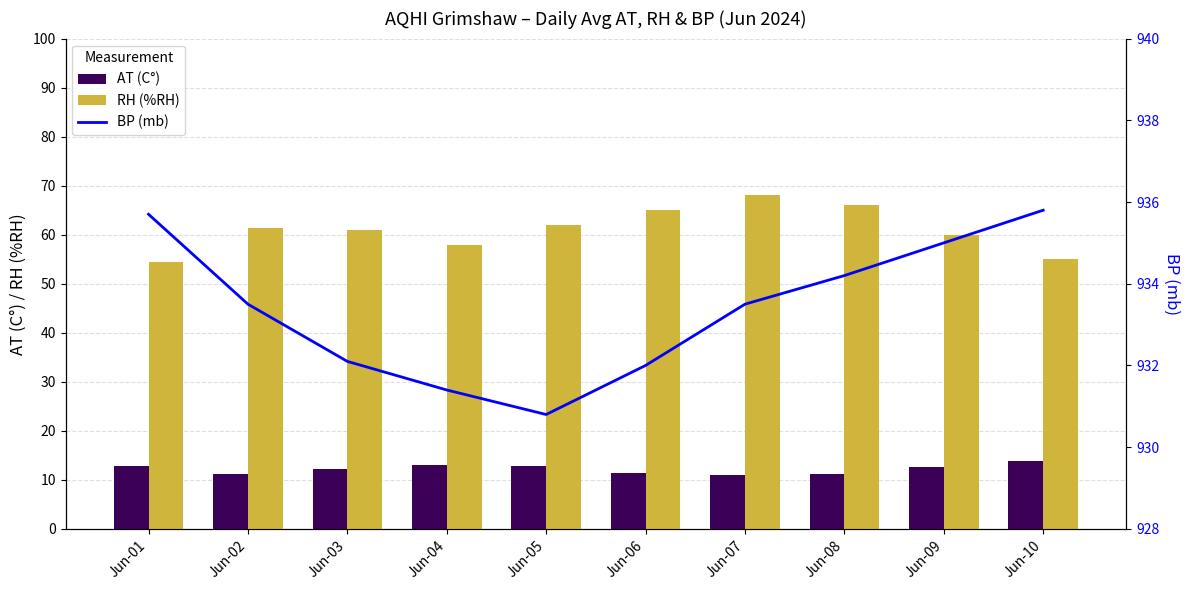

Between Jun-01 and Jun-09, which is larger?

Jun-01